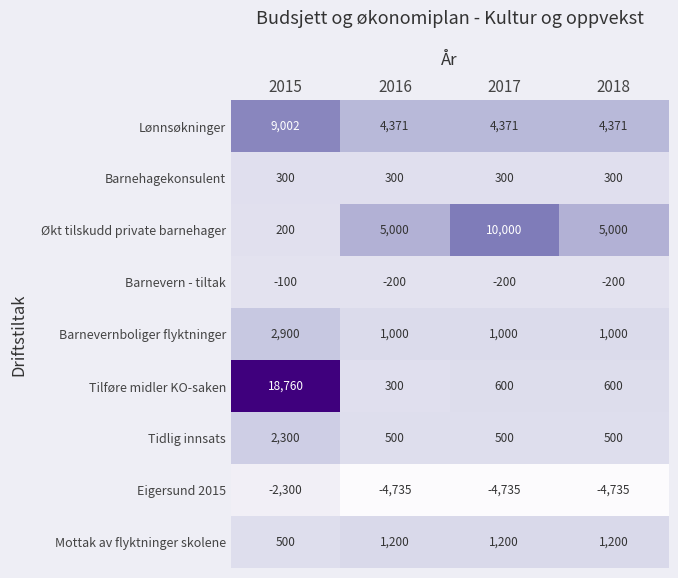

List the series in order of their peak value, lowest first.

Eigersund 2015, Barnevern - tiltak, Barnehagekonsulent, Mottak av flyktninger skolene, Tidlig innsats, Barnevernboliger flyktninger, Lønnsøkninger, Økt tilskudd private barnehager, Tilføre midler KO-saken